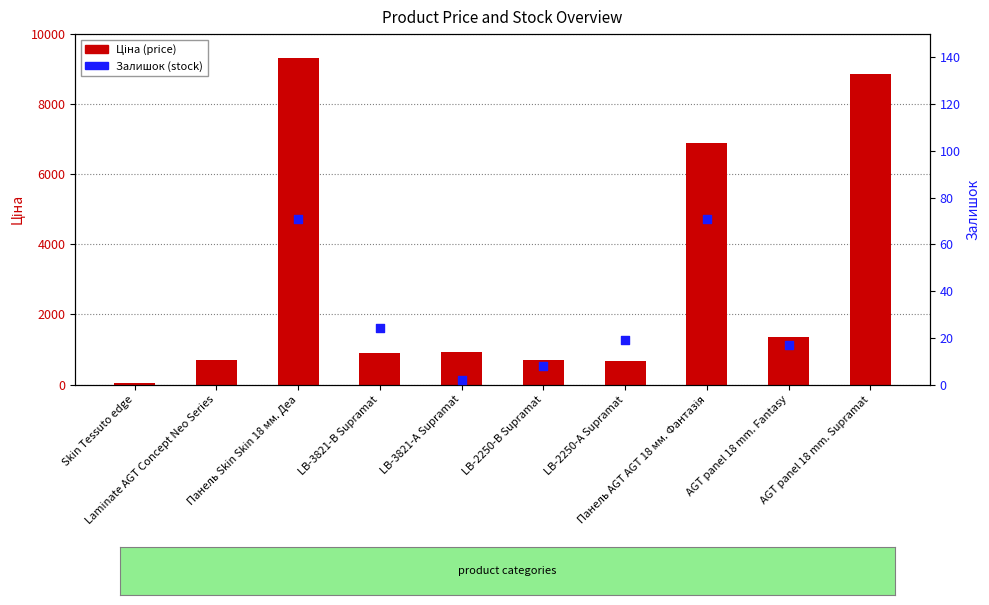

Is the value of Ціна (price) at LB-2250-В Supramat greater than the value of Залишок (stock) at AGT panel 18 mm. Fantasy?

Yes